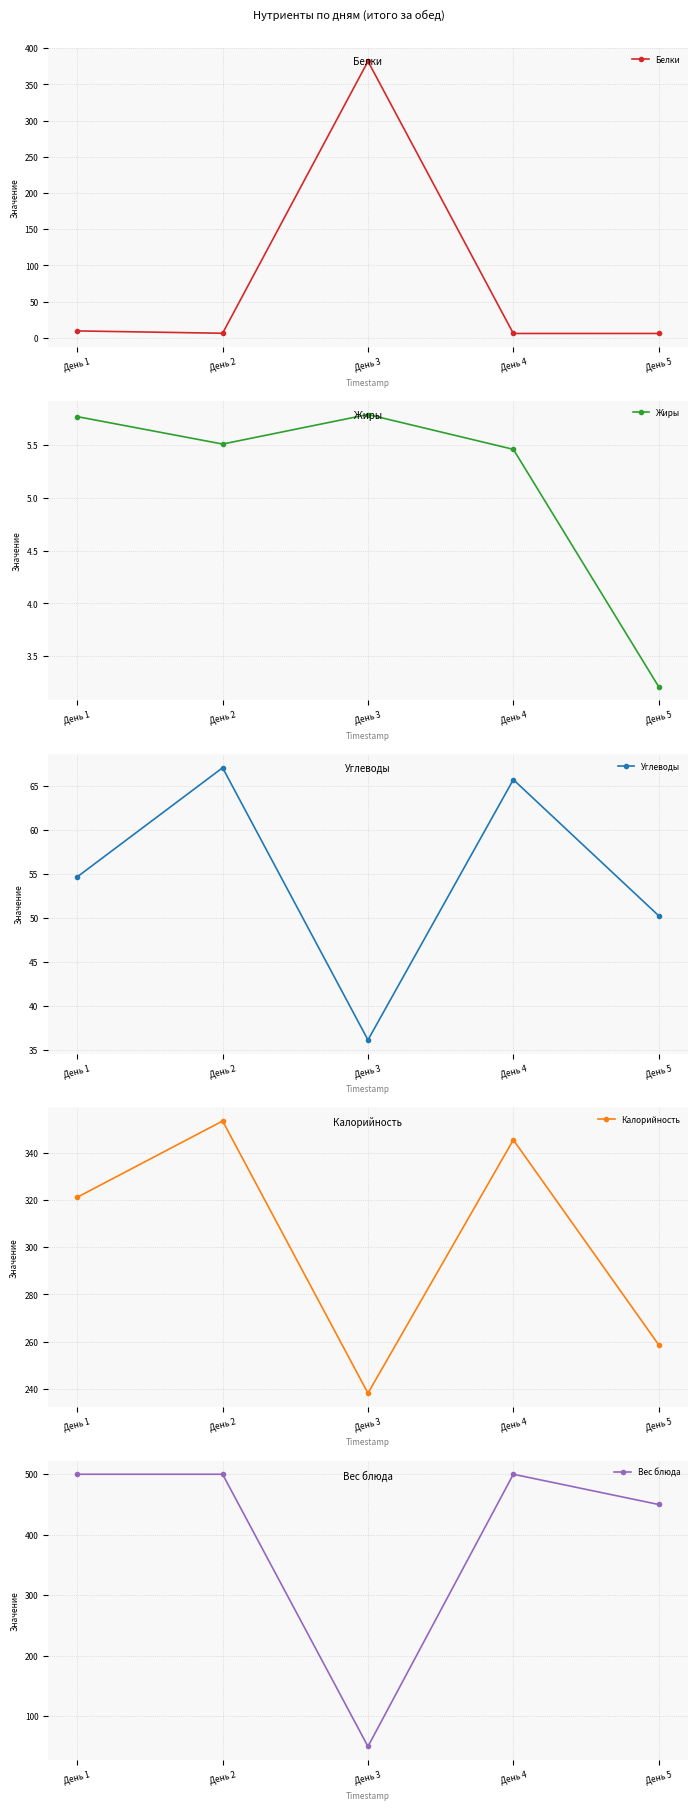

Where is the first local minimum for Вес блюда?

День 3